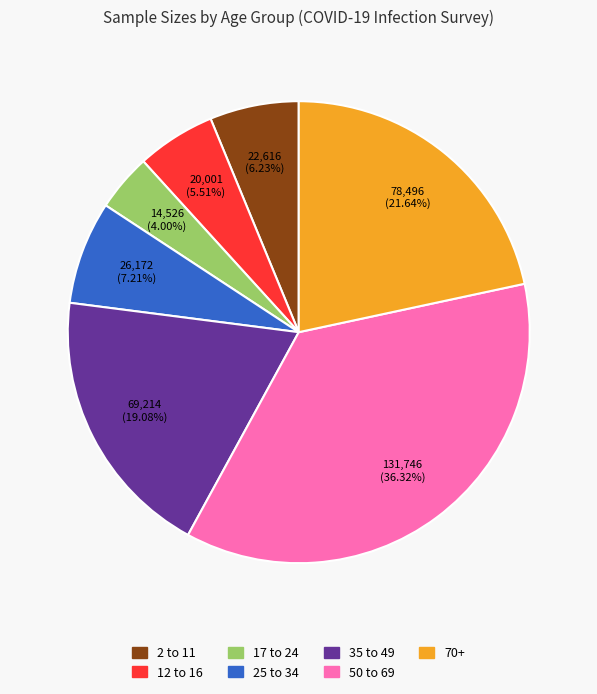

The 2 to 11 slice represents 6% of the pie. True or false?

True